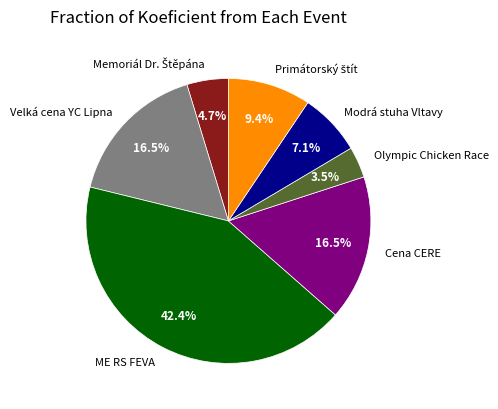

What portion of the pie excludes Velká cena YC Lipna?

83.5%